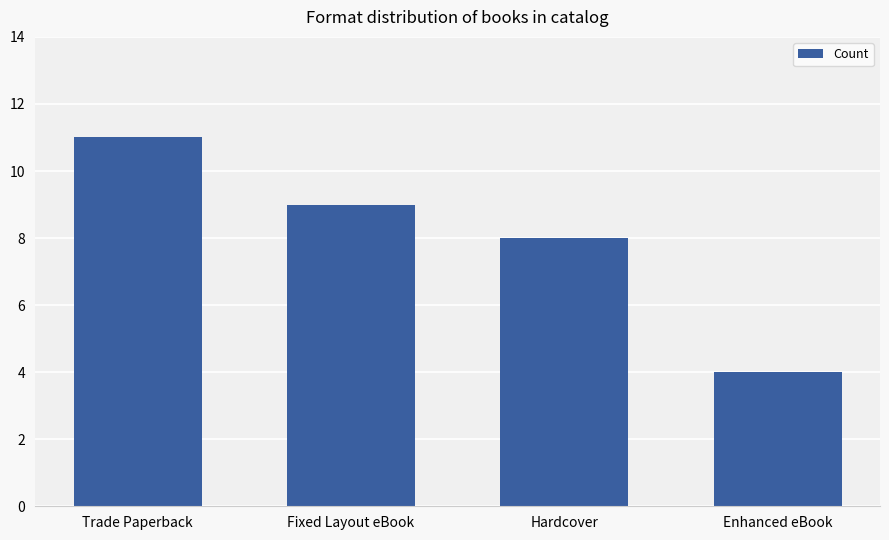

Rank the categories by value from highest to lowest.

Trade Paperback, Fixed Layout eBook, Hardcover, Enhanced eBook